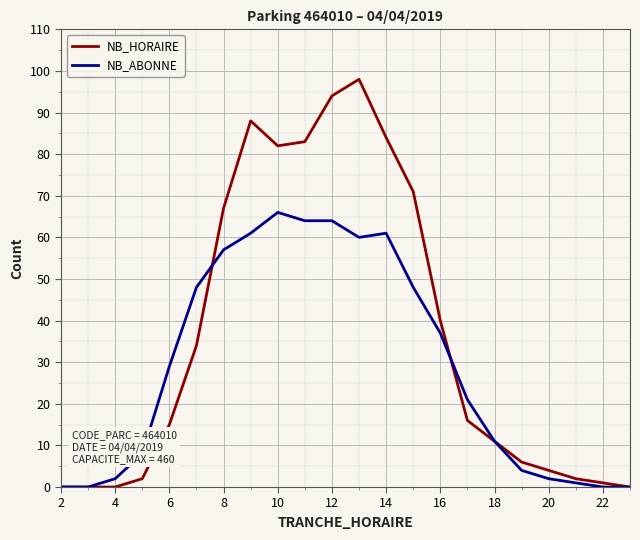

Which series has the largest range (max minus min)?

NB_HORAIRE